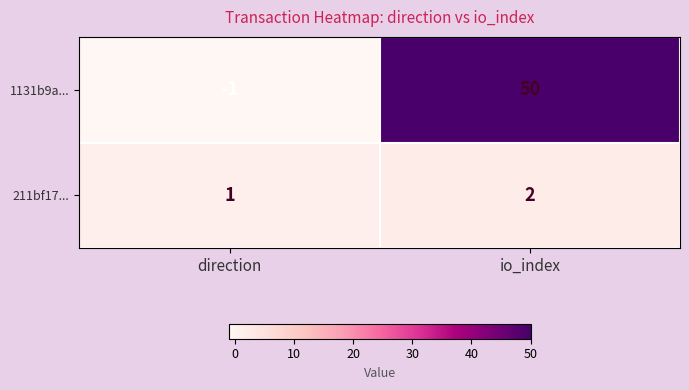

What is the difference between the highest and lowest values at io_index?

48